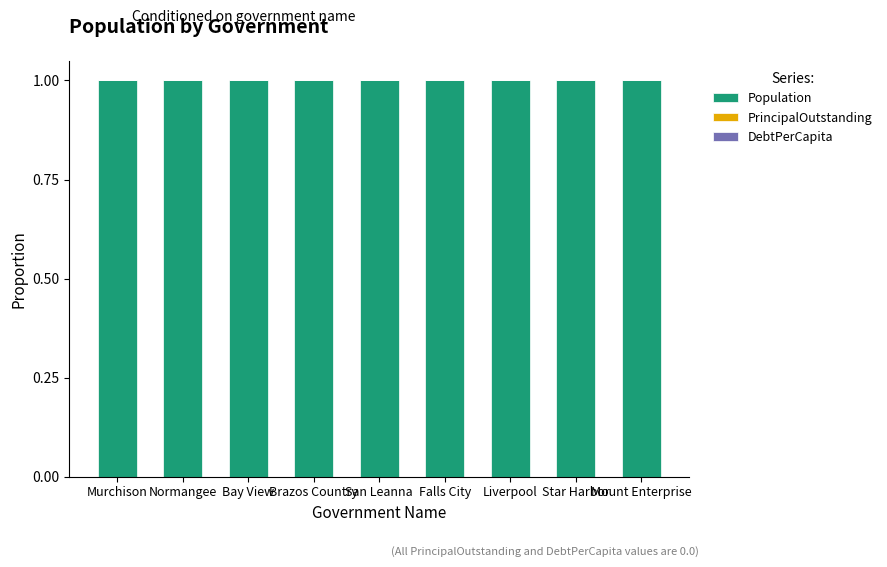

Reading left to right, transcribe all the data shown in this chart.

Population: Murchison=1	Normangee=1	Bay View=1	Brazos Country=1	San Leanna=1	Falls City=1	Liverpool=1	Star Harbor=1	Mount Enterprise=1
PrincipalOutstanding: Murchison=0	Normangee=0	Bay View=0	Brazos Country=0	San Leanna=0	Falls City=0	Liverpool=0	Star Harbor=0	Mount Enterprise=0
DebtPerCapita: Murchison=0	Normangee=0	Bay View=0	Brazos Country=0	San Leanna=0	Falls City=0	Liverpool=0	Star Harbor=0	Mount Enterprise=0